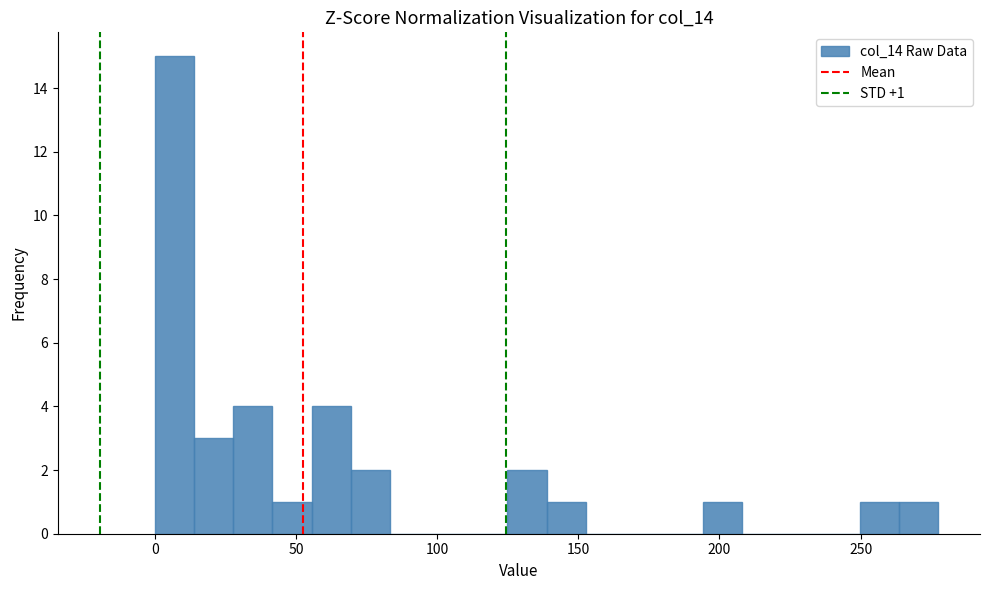

Around what value on the x-axis is the tallest bar? Give the approximate position of its centre, as read against the axis.

5